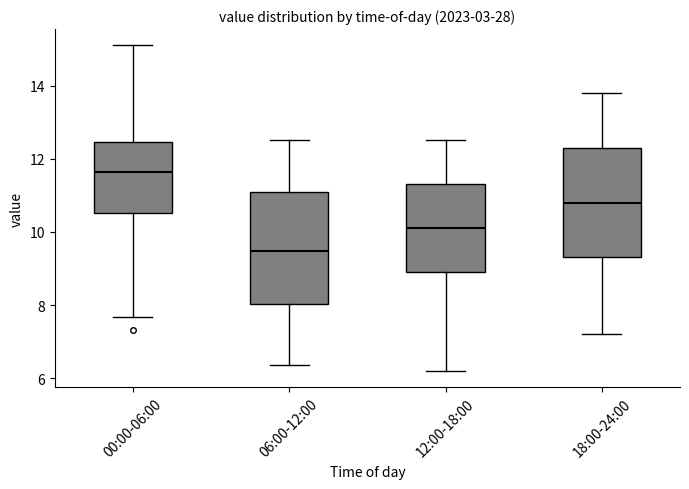

Which box has the highest median line?

00:00-06:00